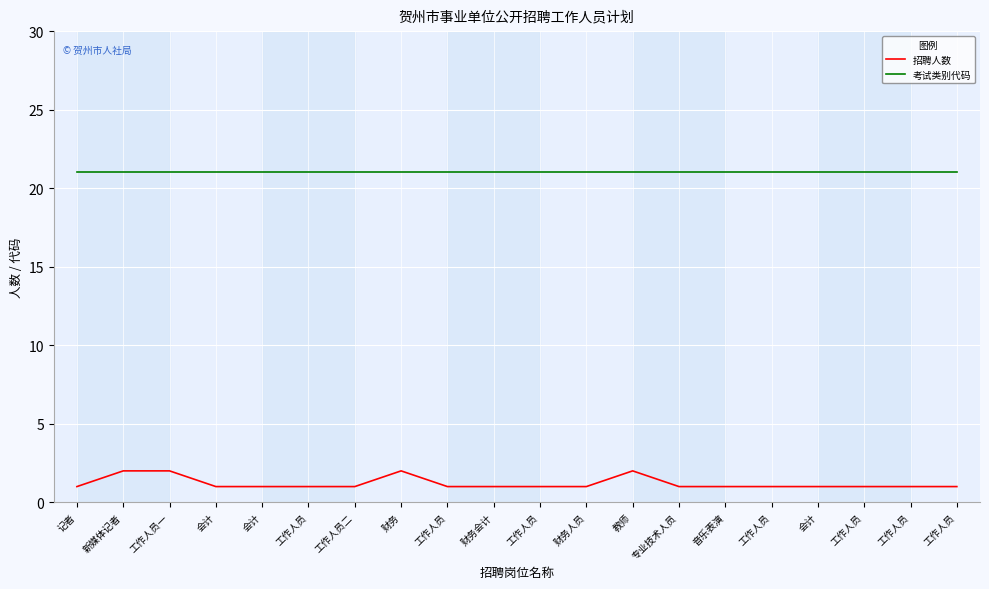

What is the sum of the 招聘人数 values at 工作人员一 and 财务?

4